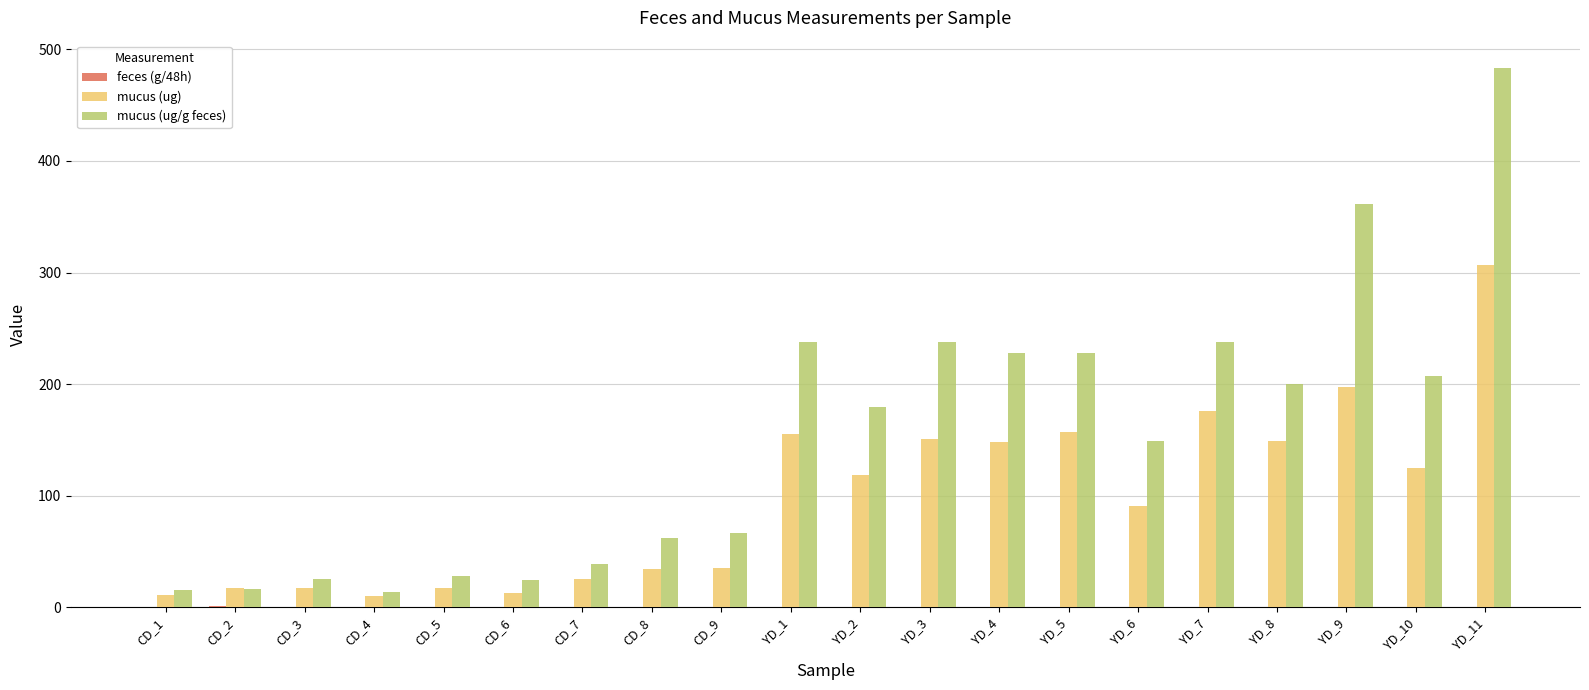

Which series changed the most between CD_2 and YD_2?

mucus (ug/g feces)